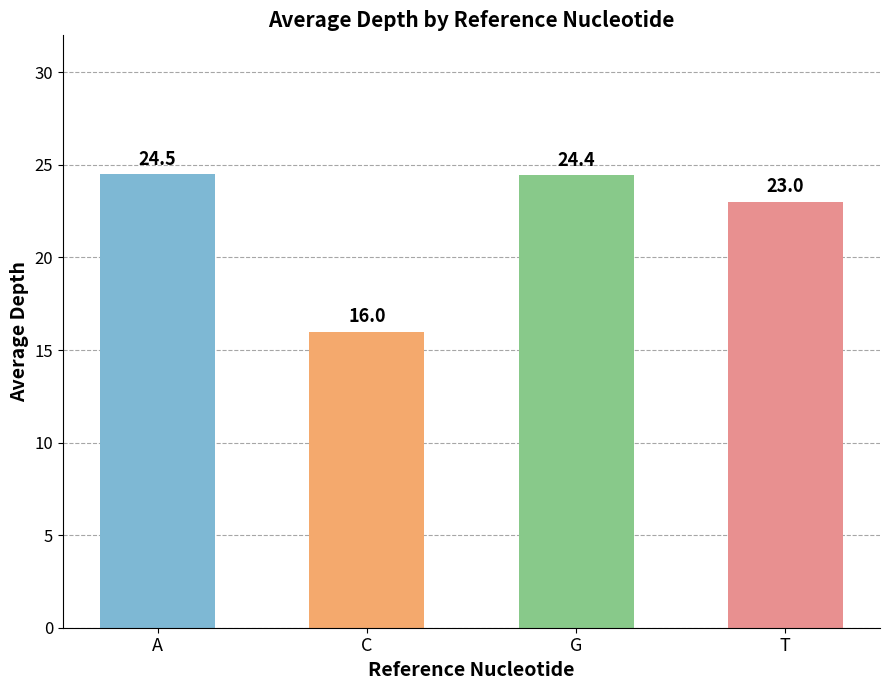

Count the number of categories in the chart.

4